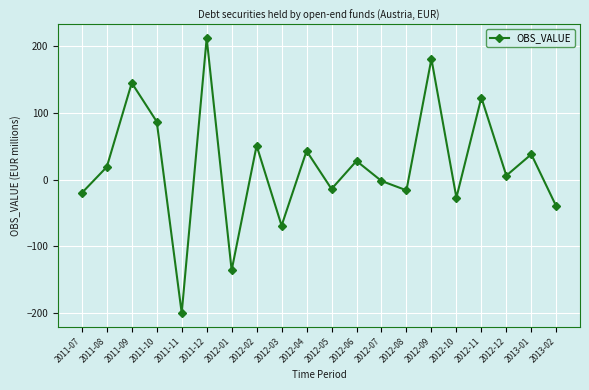

Reading right to left, list all the values displayed in this chart.

-40	38	6	123	-27	181	-16	-2	28	-14	43	-69	51	-136	212	-200	87	145	19	-20